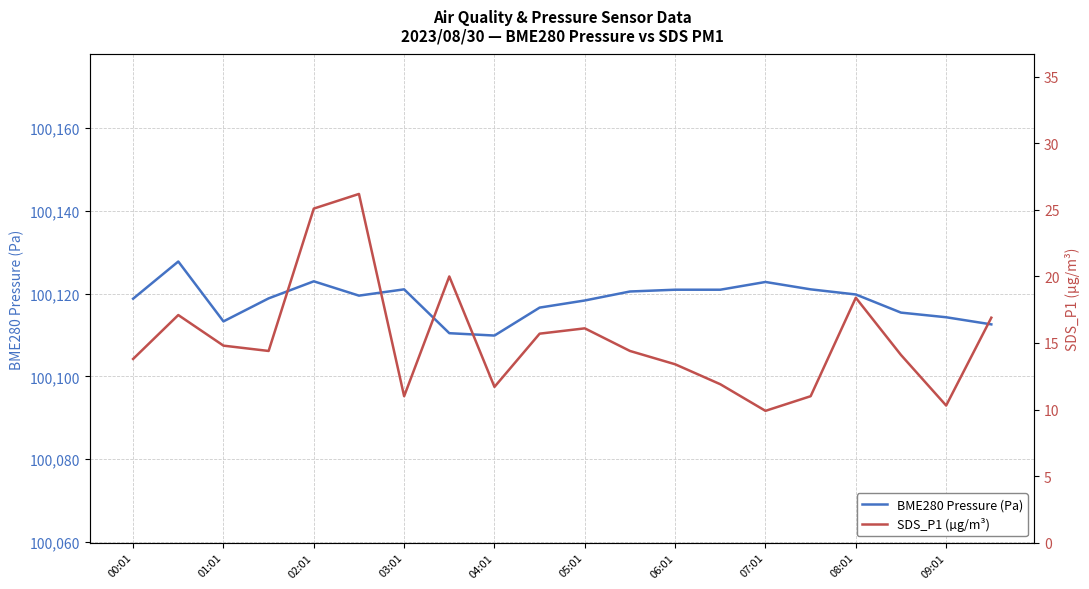

List the series in order of their overall mean, highest first.

BME280 Pressure (Pa), SDS_P1 (µg/m³)